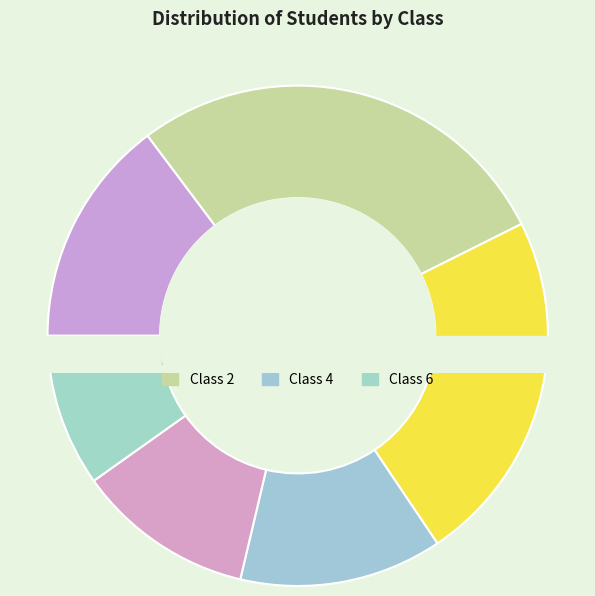

To the nearest percent, what portion does 5 represent?

11%